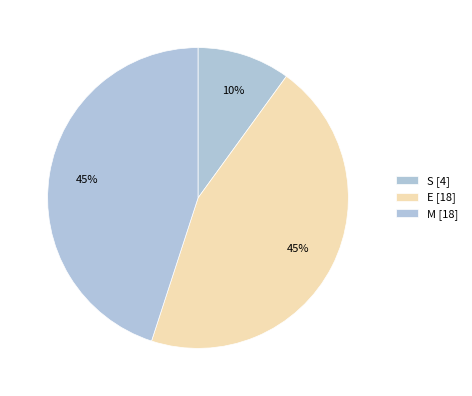

Is there any slice that represents more than half of the pie?

No